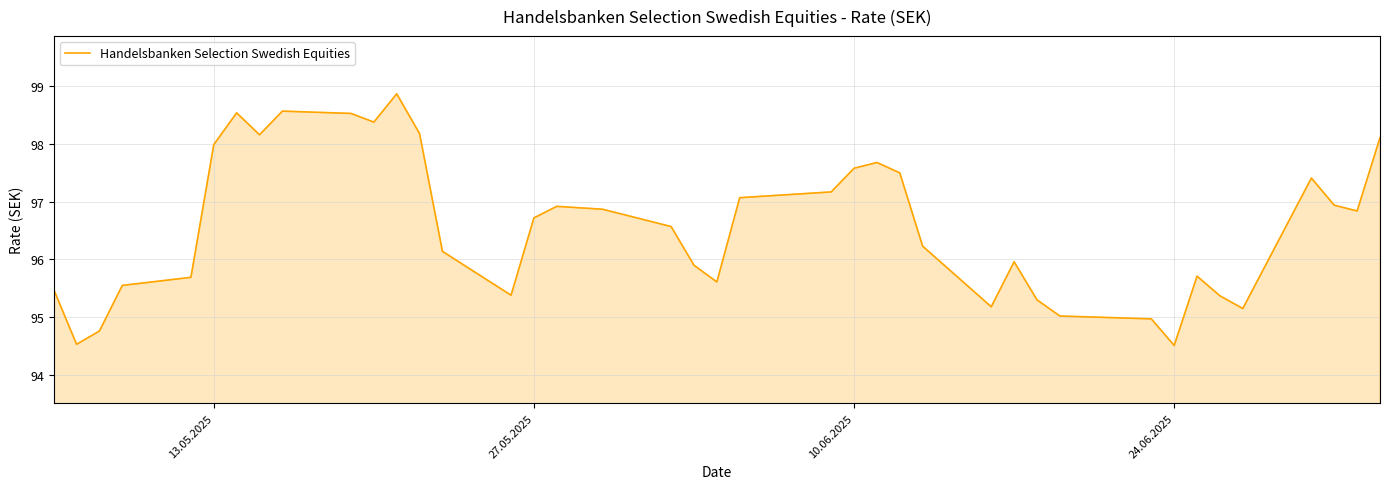

What is the maximum value shown in the chart?

98.9